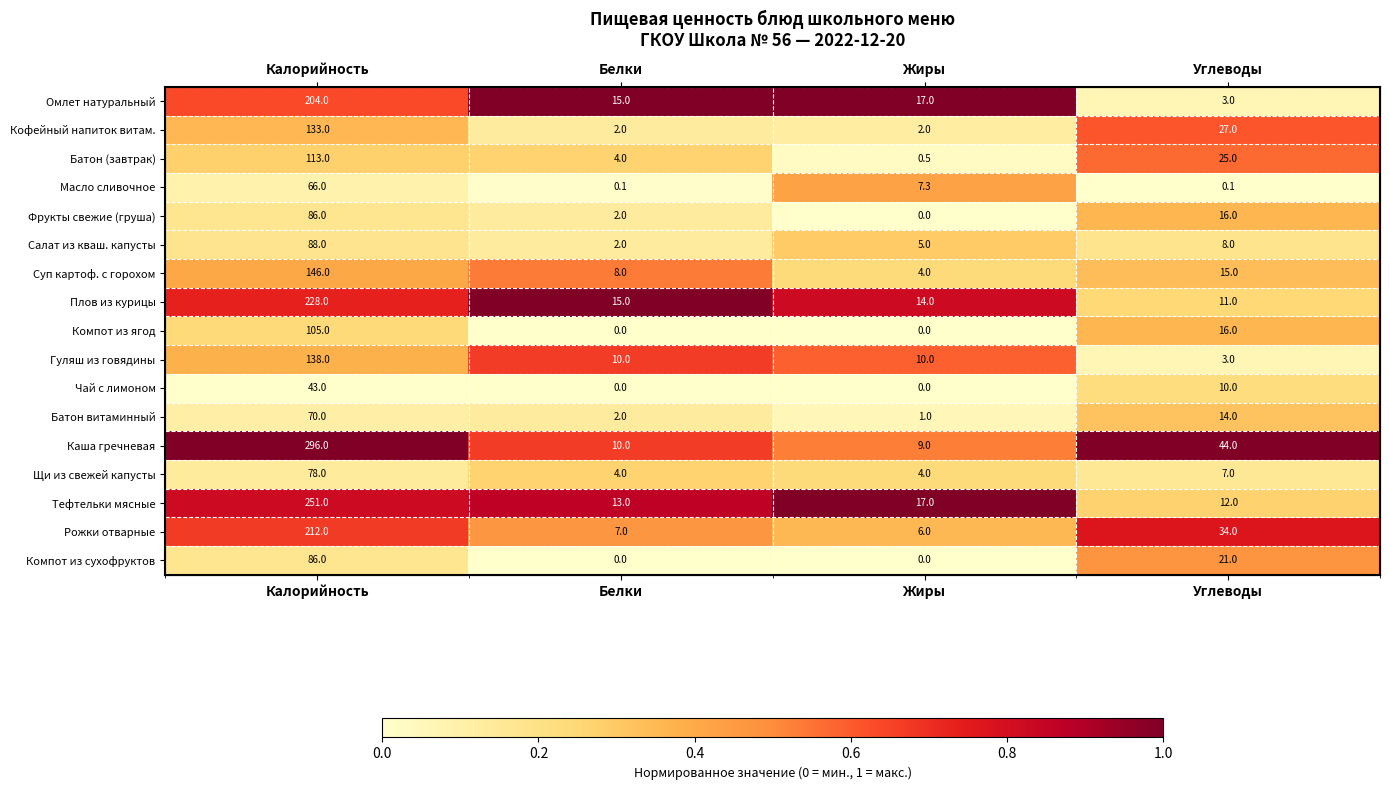

What is the maximum value shown in the chart?

1.0